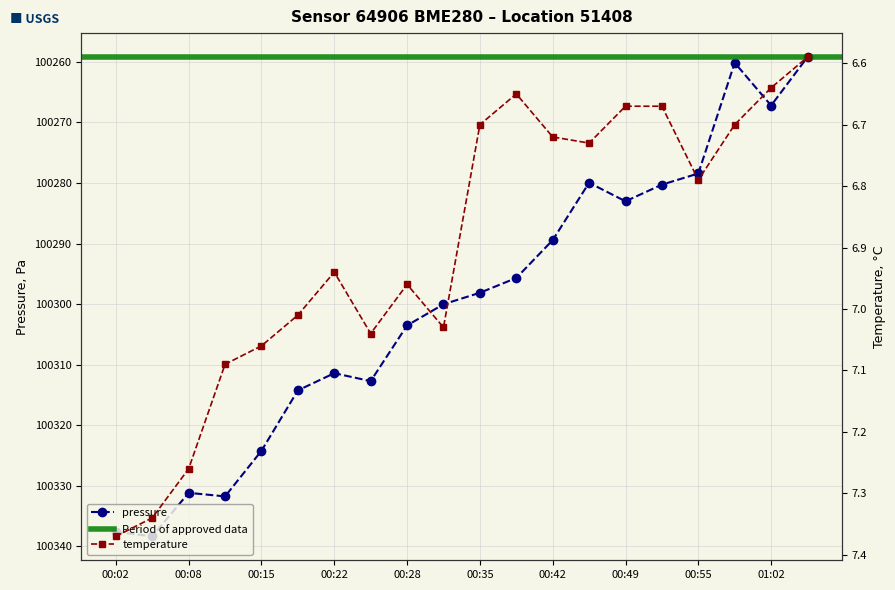

What is the label of the 17th point from the left?

00:55